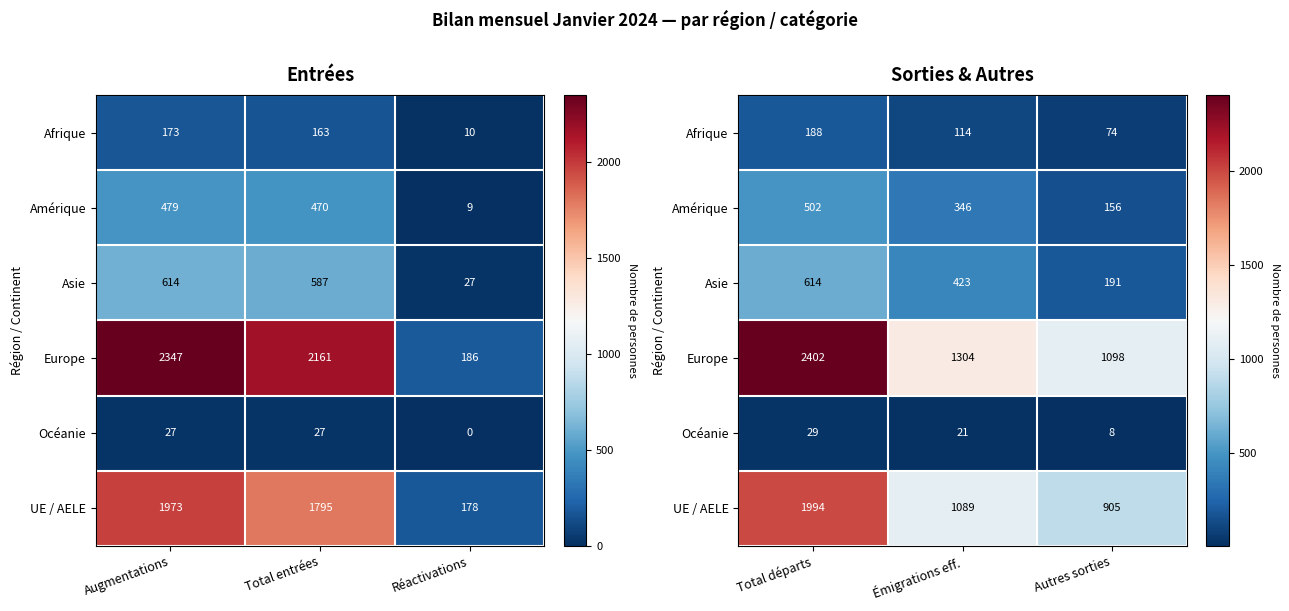

What is the average value of the Asie series?

409